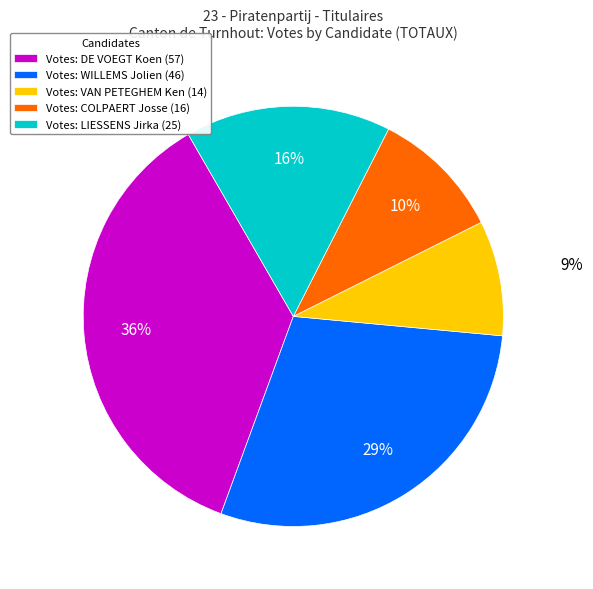

To the nearest percent, what portion does Votes: VAN PETEGHEM Ken (14) represent?

9%